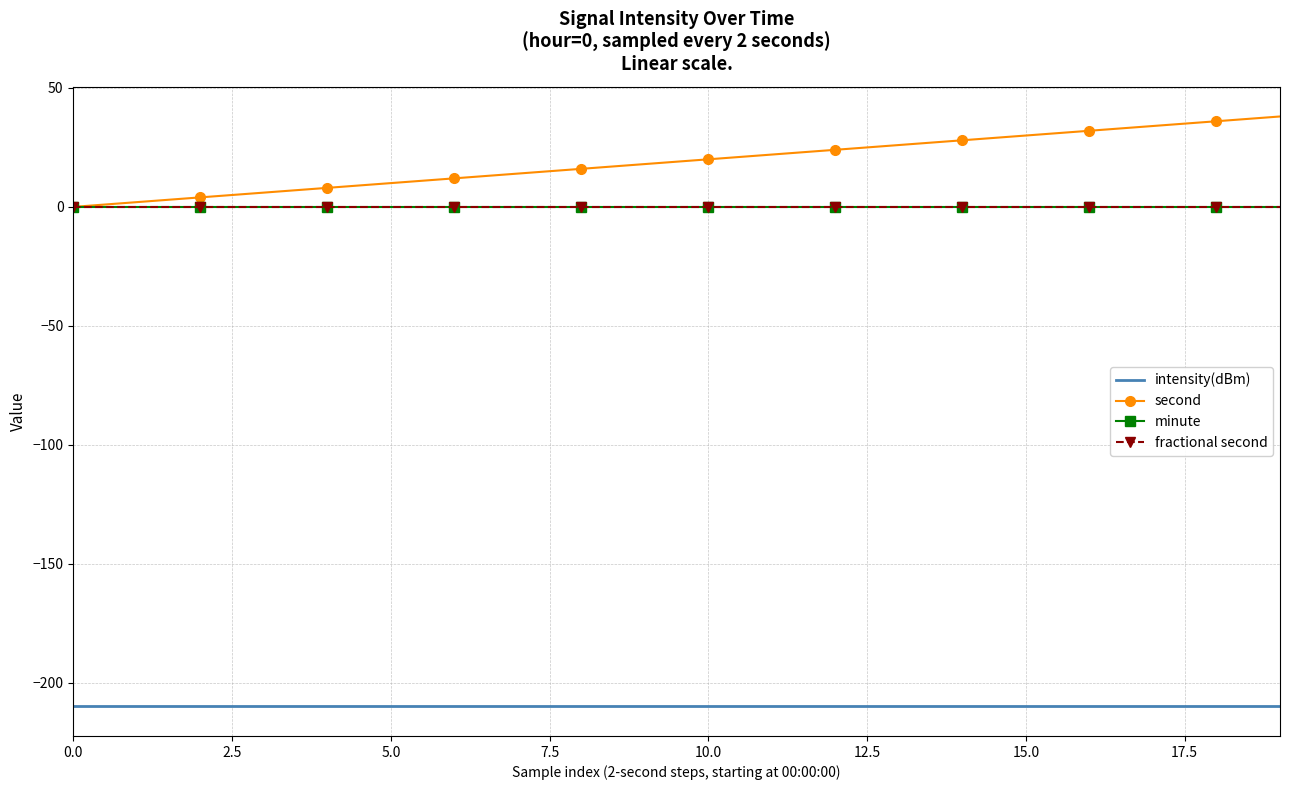

True or false: second has more than 2 interior local peaks.

False